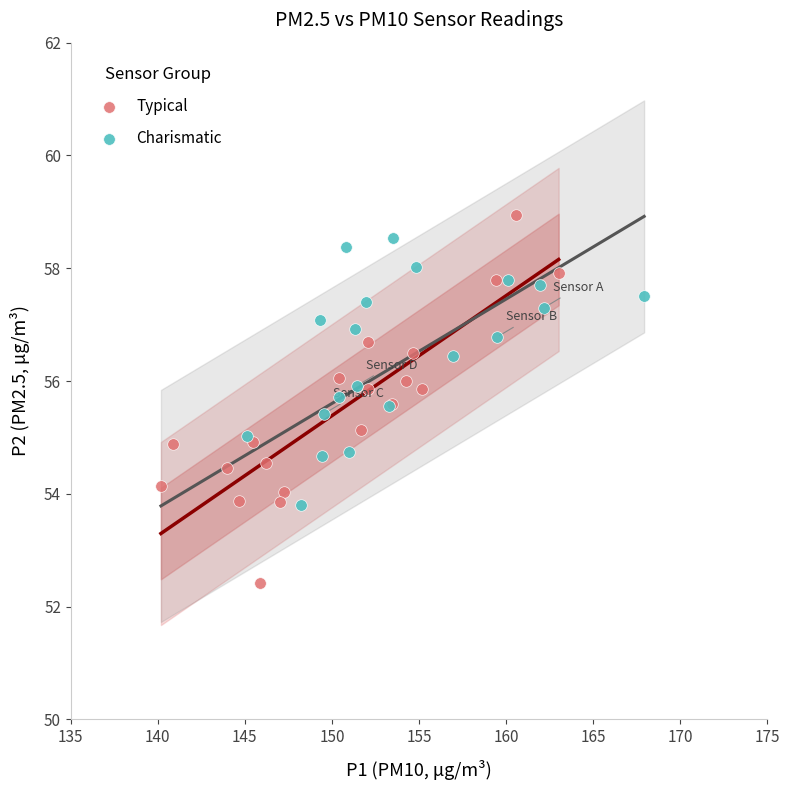

Which series contains the lowest Y value?

Typical